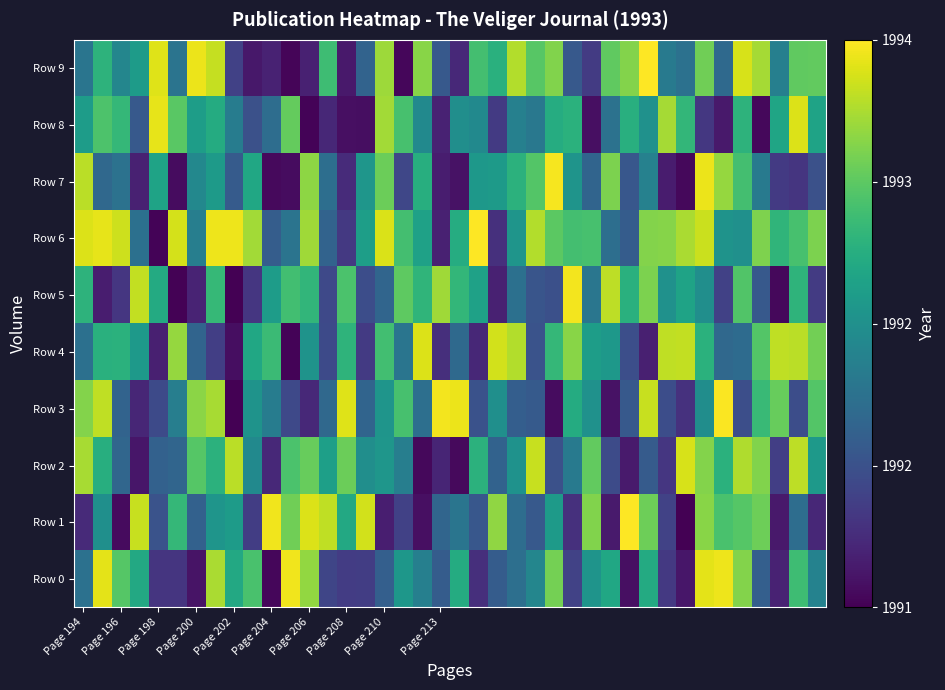

Reading left to right, what are all the values shown in this chart?

Row 0: 1992.5	1994.8	1993.9	1993.4	1991.6	1991.6	1991.2	1994.5	1993.4	1993.8	1991.1	1994.9	1994.3	1991.8	1991.7	1991.7	1992.2	1993.1	1992.7	1992.2	1993.4	1991.6	1992.2	1992.5	1992.8	1994.1	1991.8	1993.1	1993.4	1991.2	1993.4	1991.7	1991.3	1994.8	1994.9	1994.2	1992.2	1991.4	1993.7	1992.8
Row 1: 1991.5	1993.0	1991.1	1994.6	1992.0	1993.7	1992.2	1993.1	1993.2	1991.7	1994.9	1994.1	1994.8	1994.6	1993.4	1994.7	1991.4	1991.8	1991.2	1992.3	1992.6	1992.1	1994.3	1992.4	1992.1	1993.2	1991.6	1994.2	1991.3	1994.9	1994.1	1991.8	1991.0	1994.3	1993.8	1993.9	1994.1	1991.3	1992.4	1991.5
Row 2: 1994.5	1993.5	1992.3	1991.3	1992.2	1992.3	1993.9	1993.6	1994.5	1992.9	1991.5	1993.9	1994.0	1993.2	1994.1	1993.0	1993.1	1992.7	1991.1	1991.4	1991.1	1993.5	1992.3	1993.0	1994.6	1992.0	1992.6	1994.0	1991.9	1991.3	1992.2	1991.6	1994.7	1994.2	1993.5	1994.5	1994.2	1991.7	1994.6	1993.2
Row 3: 1994.2	1994.6	1992.3	1991.4	1991.9	1992.7	1994.3	1994.4	1991.0	1993.0	1992.7	1991.9	1991.5	1992.4	1994.8	1992.3	1993.1	1993.8	1992.5	1994.9	1994.8	1992.0	1993.0	1992.2	1992.1	1991.1	1993.4	1993.0	1991.2	1992.1	1994.6	1992.0	1991.6	1993.0	1994.9	1992.0	1993.7	1994.0	1992.0	1993.9
Row 4: 1992.5	1993.5	1993.5	1993.1	1991.4	1994.3	1992.3	1991.7	1991.2	1993.4	1993.7	1991.1	1993.0	1991.9	1993.6	1991.7	1993.8	1992.5	1994.7	1991.6	1992.4	1991.5	1994.7	1994.5	1992.0	1993.6	1994.3	1993.2	1993.1	1992.0	1991.4	1994.6	1994.6	1993.5	1992.4	1992.4	1993.9	1994.6	1994.5	1994.1
Row 5: 1993.6	1991.3	1991.6	1994.6	1993.4	1991.0	1991.4	1993.7	1991.0	1991.6	1993.2	1993.8	1993.6	1991.9	1993.8	1991.9	1992.3	1994.0	1993.6	1994.4	1993.6	1993.3	1991.4	1992.5	1992.1	1992.0	1994.9	1992.6	1994.6	1993.5	1994.2	1993.0	1993.3	1993.0	1991.8	1993.9	1992.1	1991.1	1993.6	1991.7
Row 6: 1994.8	1994.8	1994.7	1992.5	1991.1	1994.7	1992.7	1994.9	1994.9	1994.4	1992.2	1992.5	1994.4	1992.3	1991.7	1993.2	1994.7	1993.8	1993.3	1991.4	1993.5	1995.0	1991.6	1993.1	1994.5	1994.0	1993.8	1993.8	1992.4	1992.2	1994.2	1994.2	1994.5	1994.7	1993.0	1993.0	1994.2	1993.6	1993.8	1994.2
Row 7: 1994.6	1992.4	1992.5	1991.4	1993.3	1991.1	1992.9	1993.2	1992.1	1993.4	1991.1	1991.1	1994.3	1992.4	1991.5	1993.1	1994.1	1991.9	1993.5	1991.3	1991.2	1993.1	1993.2	1993.5	1993.9	1994.9	1993.1	1992.3	1994.2	1992.1	1992.8	1991.3	1991.1	1994.9	1994.3	1993.8	1992.6	1991.7	1991.6	1992.0
Row 8: 1993.2	1993.9	1993.6	1992.1	1994.8	1994.0	1993.2	1993.4	1992.7	1992.0	1992.4	1994.0	1991.1	1991.5	1991.2	1991.2	1994.4	1993.8	1992.9	1991.4	1993.0	1992.9	1991.7	1992.7	1992.6	1993.5	1993.5	1991.2	1992.5	1993.5	1993.0	1994.4	1993.6	1991.7	1991.3	1993.6	1991.1	1993.3	1994.8	1993.3
Row 9: 1992.6	1993.6	1992.8	1993.2	1994.8	1992.5	1994.8	1994.6	1991.8	1991.3	1991.4	1991.1	1991.4	1993.7	1991.3	1992.3	1994.4	1991.1	1994.3	1992.1	1991.5	1993.8	1993.5	1994.5	1993.9	1994.2	1992.1	1991.7	1994.0	1994.2	1995.0	1992.7	1992.5	1994.1	1992.4	1994.7	1994.4	1992.7	1994.0	1994.0